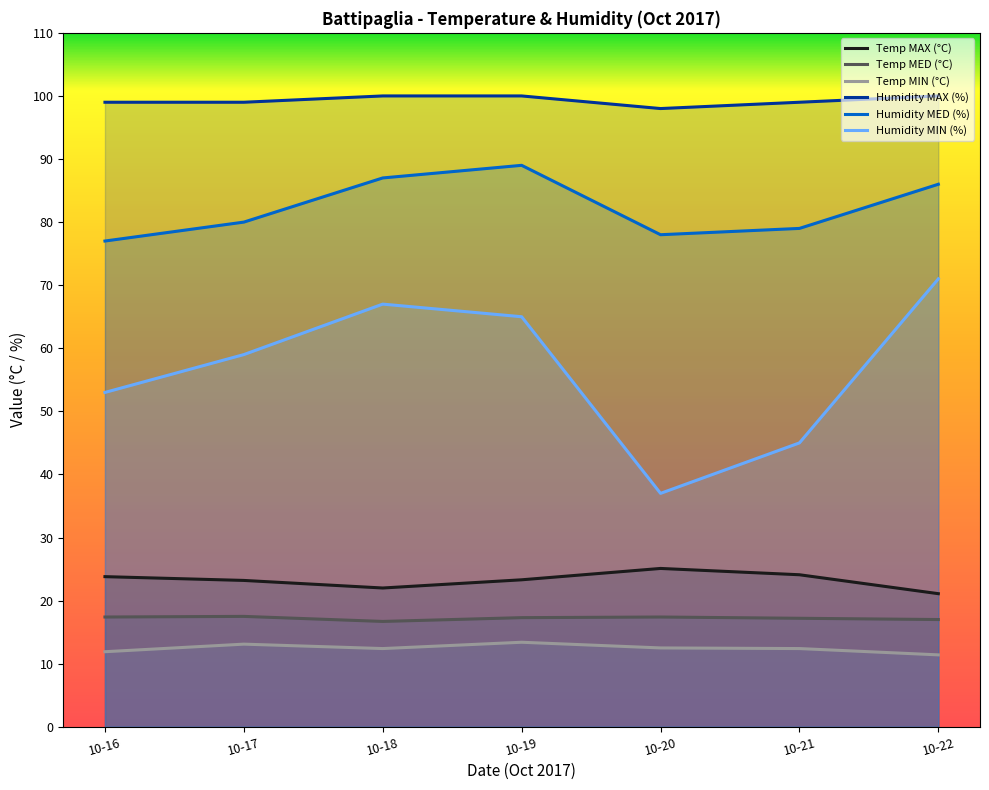

Rank the series at 10-20 from lowest to highest value.

Temp MIN (°C), Temp MED (°C), Temp MAX (°C), Humidity MIN (%), Humidity MED (%), Humidity MAX (%)